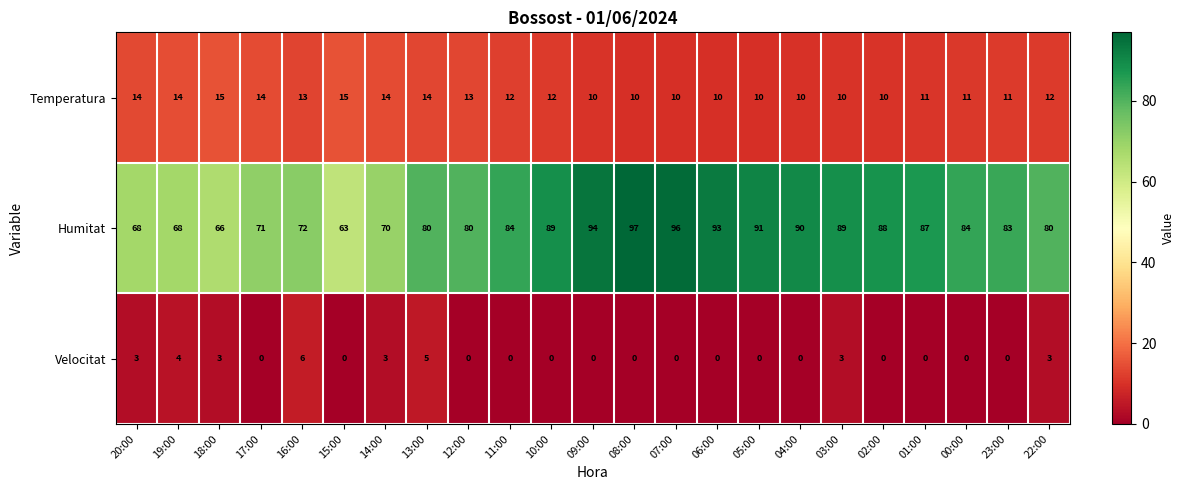

What is the difference between the maximum and minimum values in the Humitat series?

34